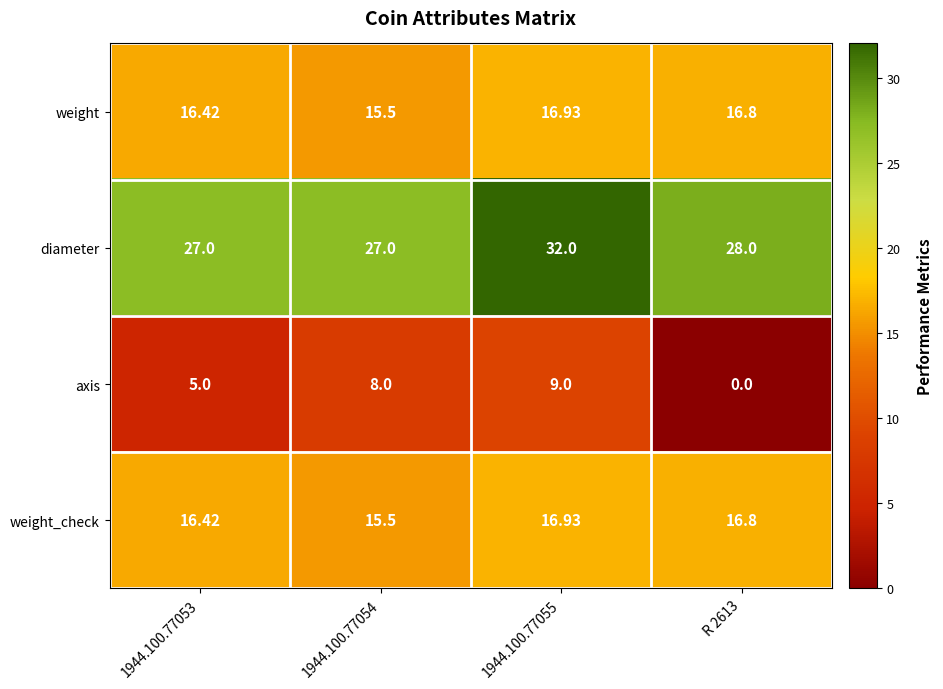

Which series has the largest total across all categories?

diameter